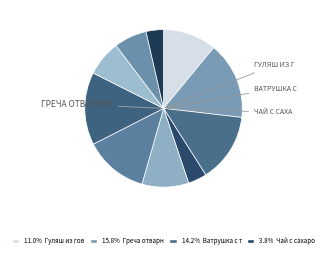

How many segments does this pie chart have?

10